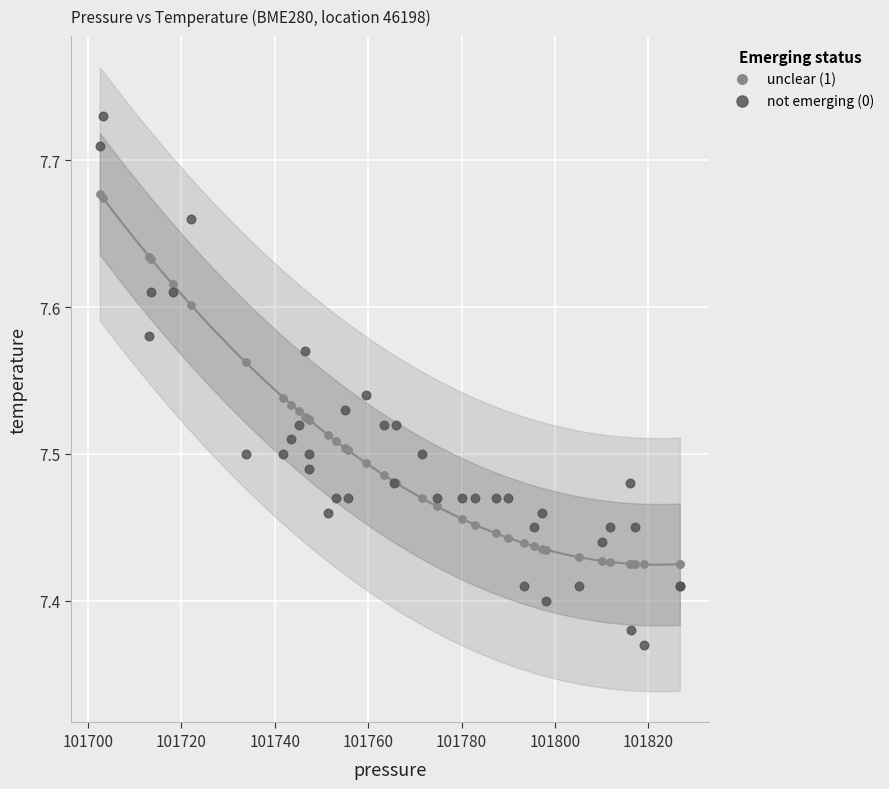

What are all the series names shown in the legend?

unclear (1), not emerging (0)